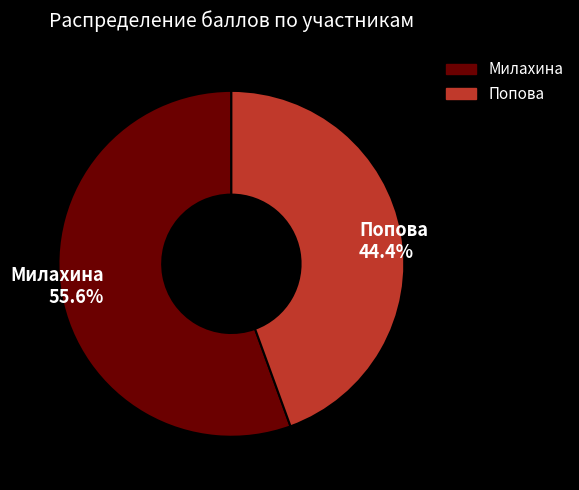

Is Попова the majority of the pie?

No